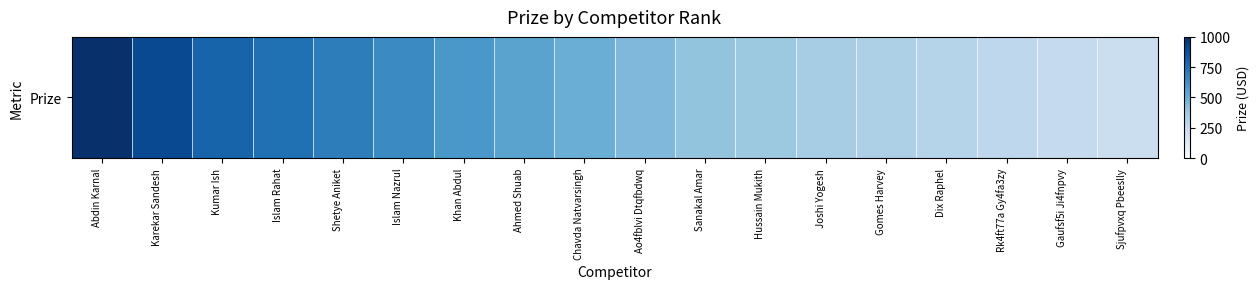

What is the maximum value shown in the chart?

1000